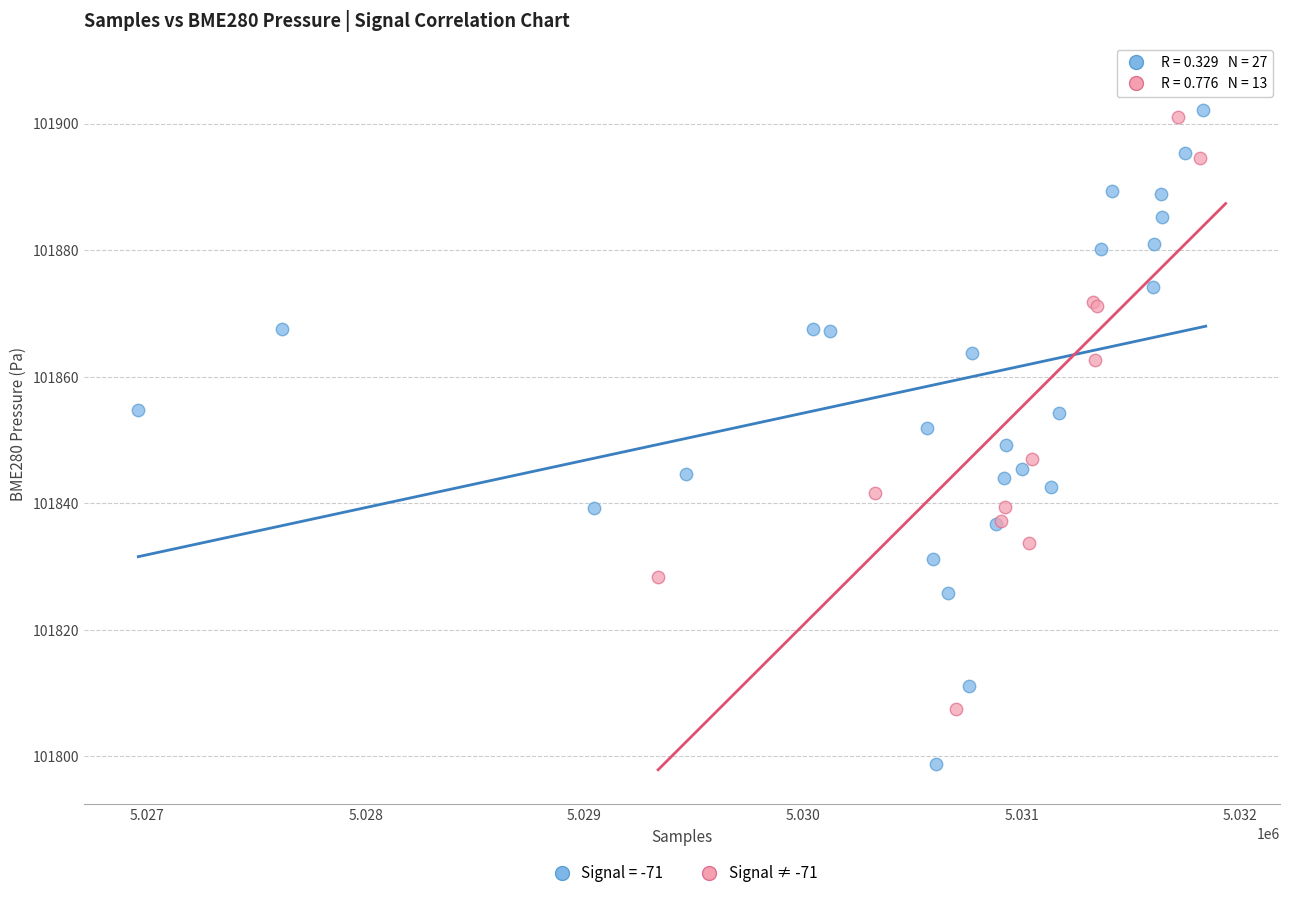

Which series has the widest spread of Y values?

Signal = -71